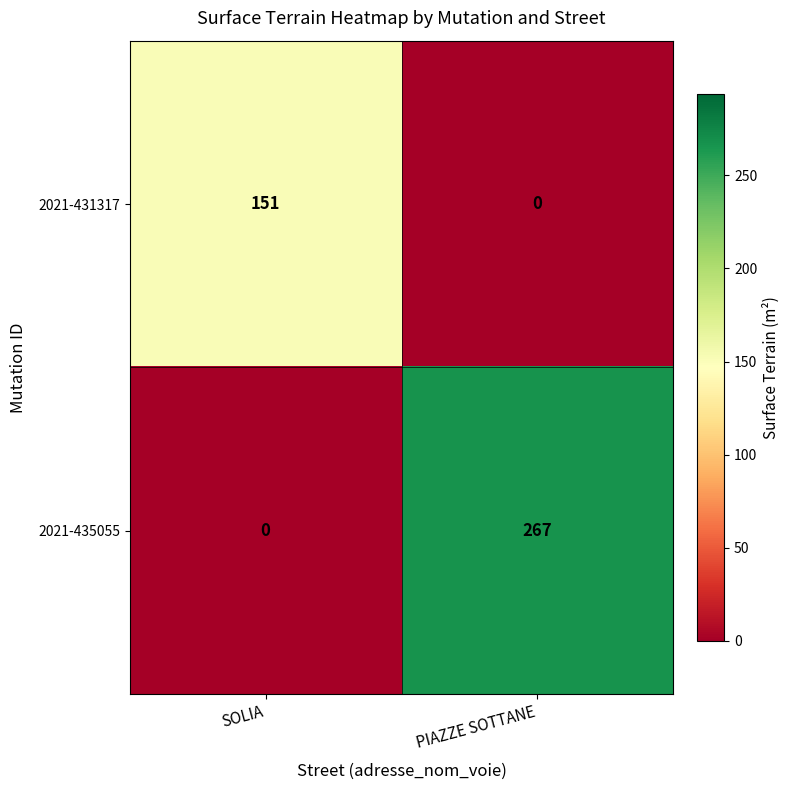

At which label does 2021-435055 reach its peak?

PIAZZE SOTTANE